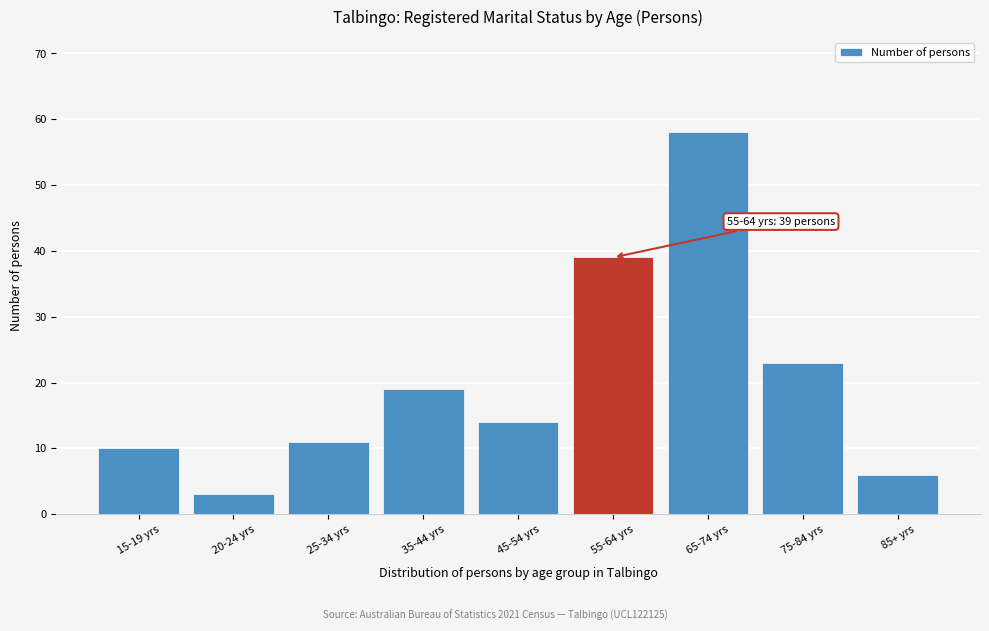

Reading left to right, list all the values displayed in this chart.

10	3	11	19	14	39	58	23	6